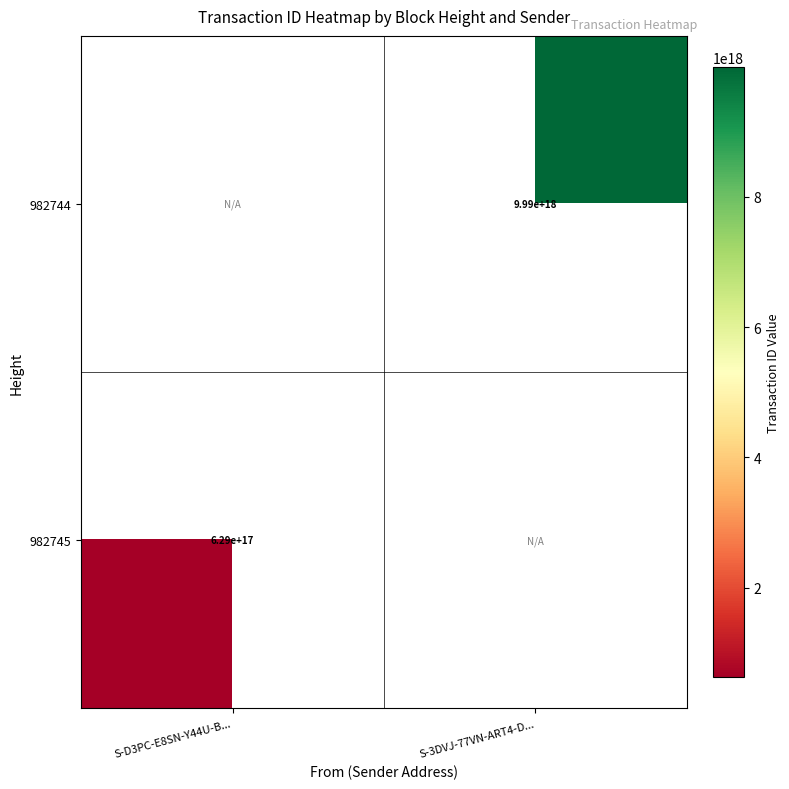

The 982745 series shows 304825000841231104 at S-D3PC-E8SN-Y44U-B.... True or false?

False